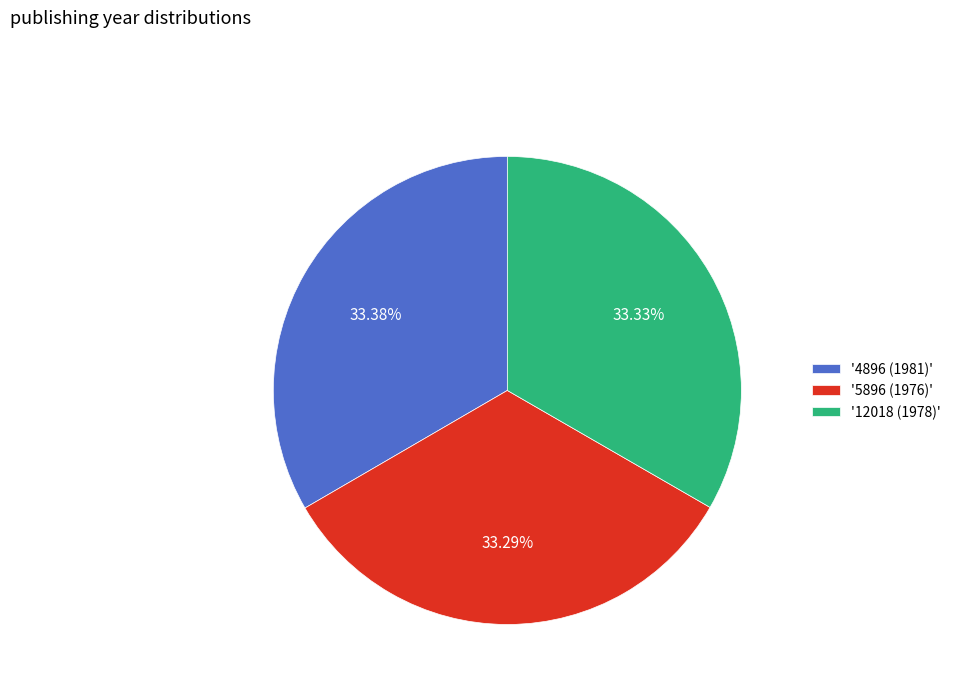

What is the ratio of the value at '5896 (1976)' to the value at '4896 (1981)'?

1.0